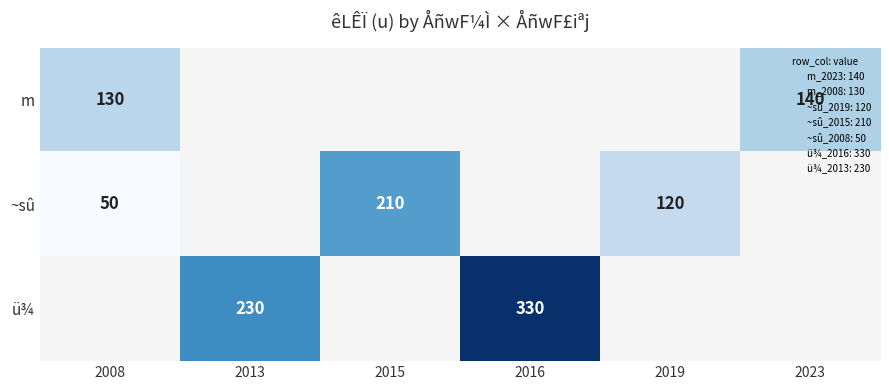

Is it true that ü¾ equals 230 at 2013?

True